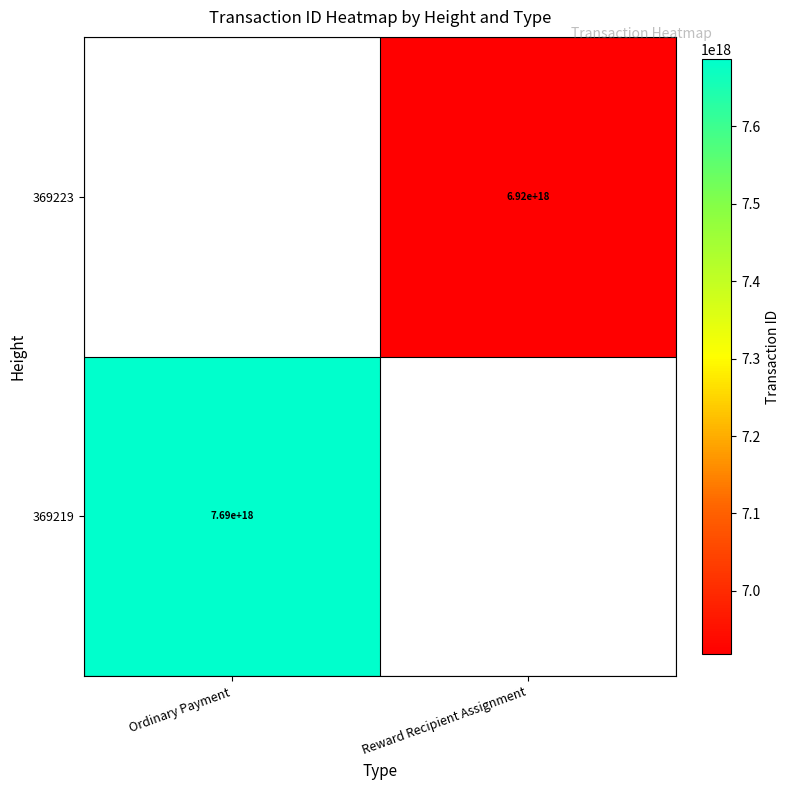

What is the smallest value displayed?

6917876876784374784.0